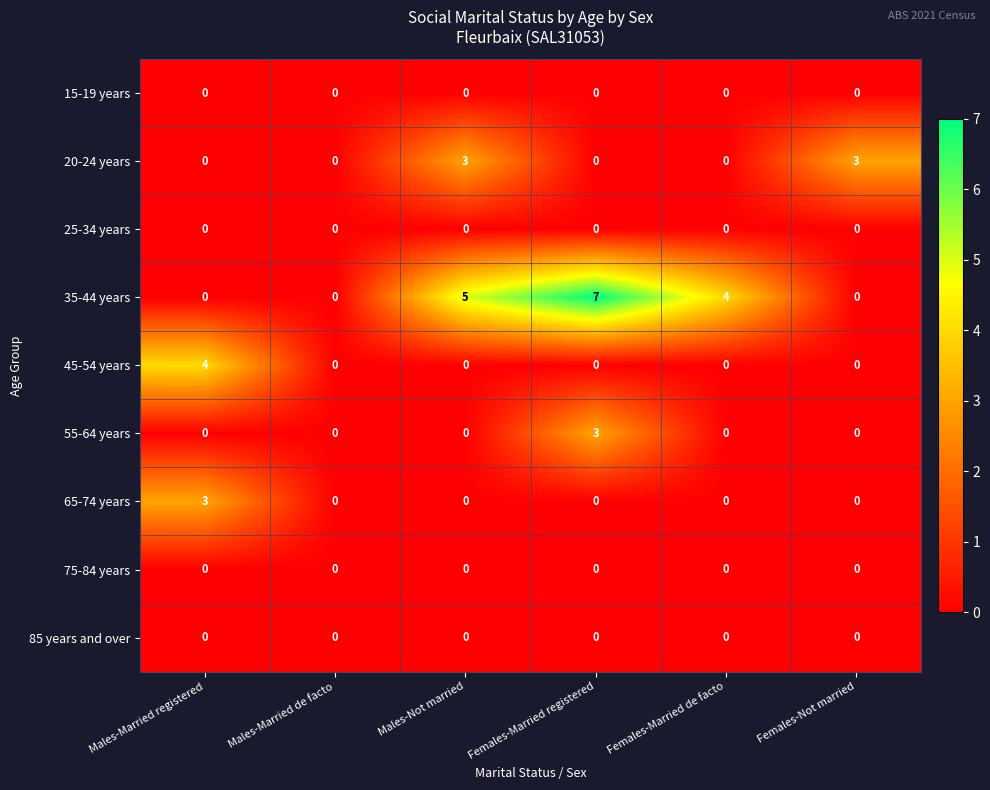

The 65-74 years series shows -2 at Females-Married de facto. True or false?

False